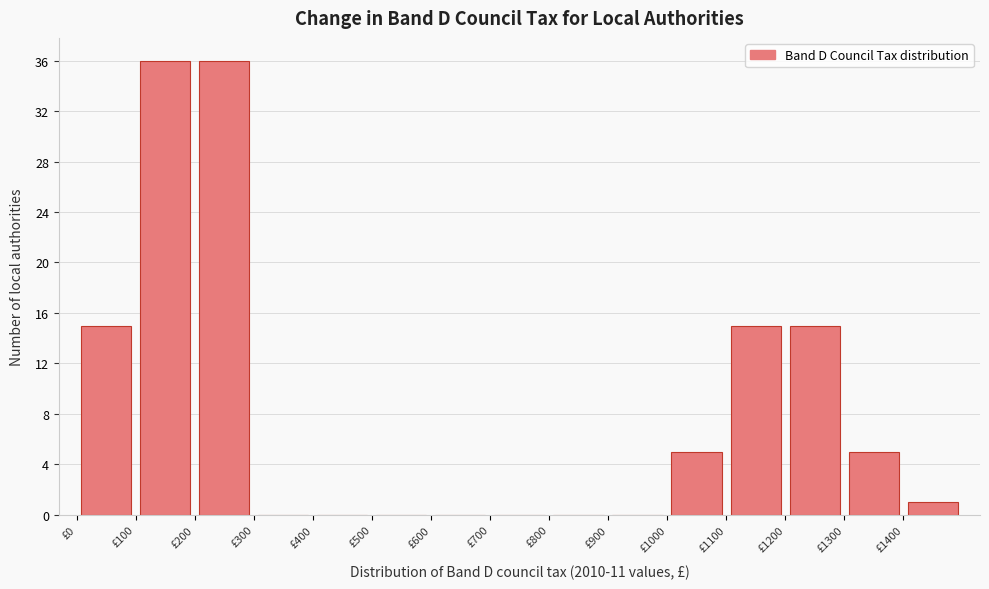

Reading left to right, transcribe this chart: for each bar, give the range it covers on the x-axis and its height. The values are not printed on the chart, so give them approximately, as read against the axis.

0 to 100: 15
100 to 200: 36
200 to 300: 36
300 to 400: 0
400 to 500: 0
500 to 600: 0
600 to 700: 0
700 to 800: 0
800 to 900: 0
900 to 1000: 0
1000 to 1100: 5
1100 to 1200: 15
1200 to 1300: 15
1300 to 1400: 5
1400 to 1500: 1